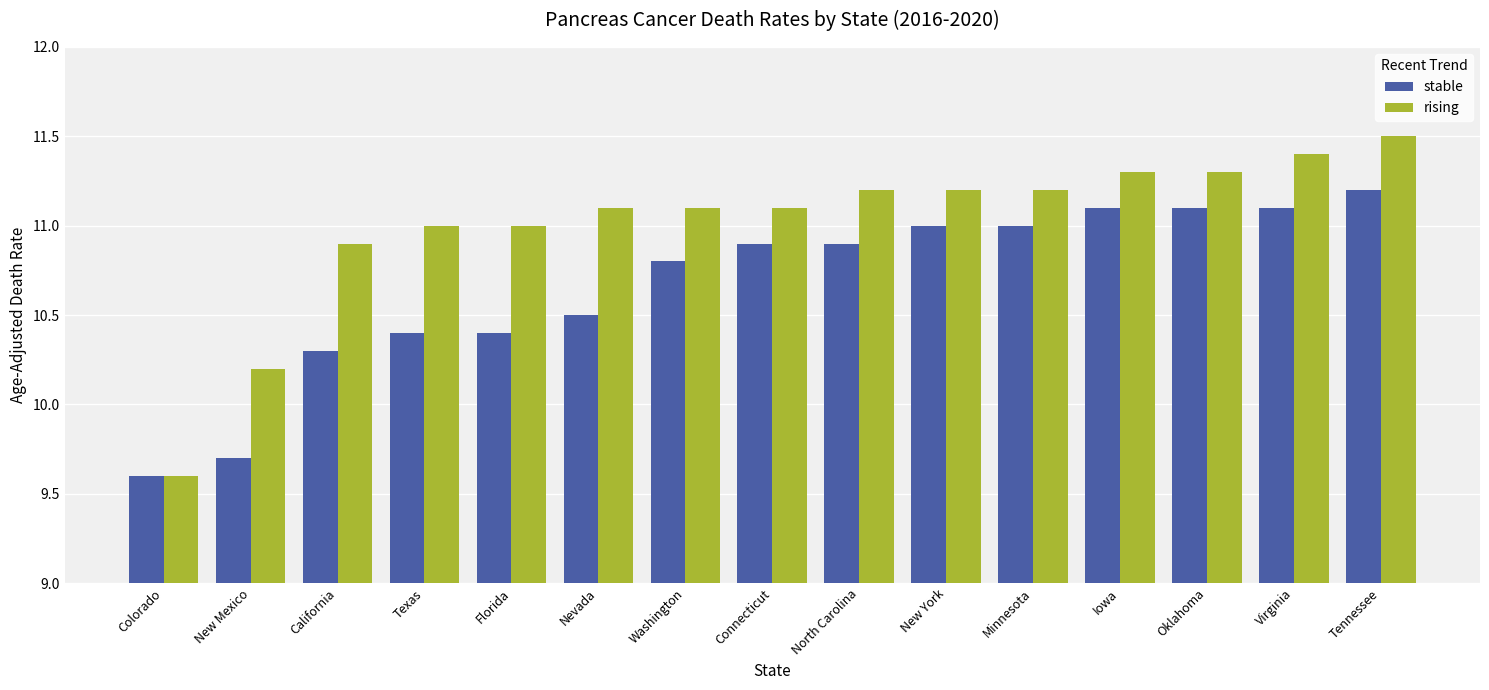

How many bars are there in total?

30